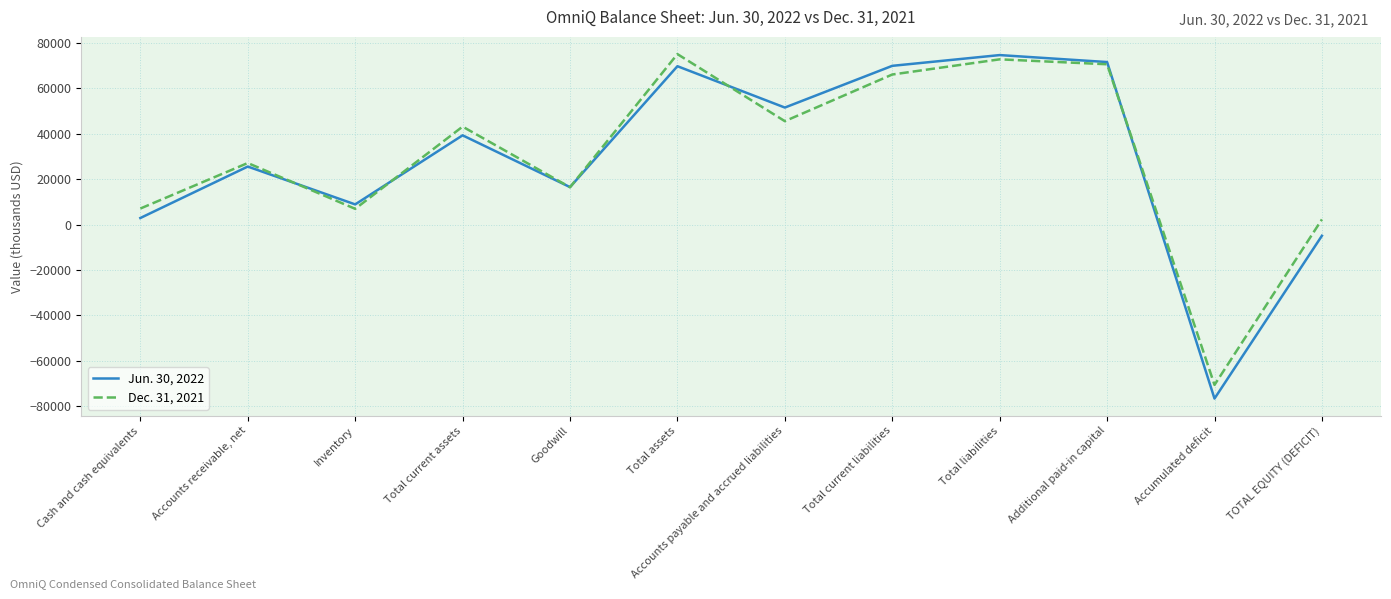

List the labels in order of Dec. 31, 2021 value, smallest first.

Accumulated deficit, TOTAL EQUITY (DEFICIT), Inventory, Cash and cash equivalents, Goodwill, Accounts receivable, net, Total current assets, Accounts payable and accrued liabilities, Total current liabilities, Additional paid-in capital, Total liabilities, Total assets